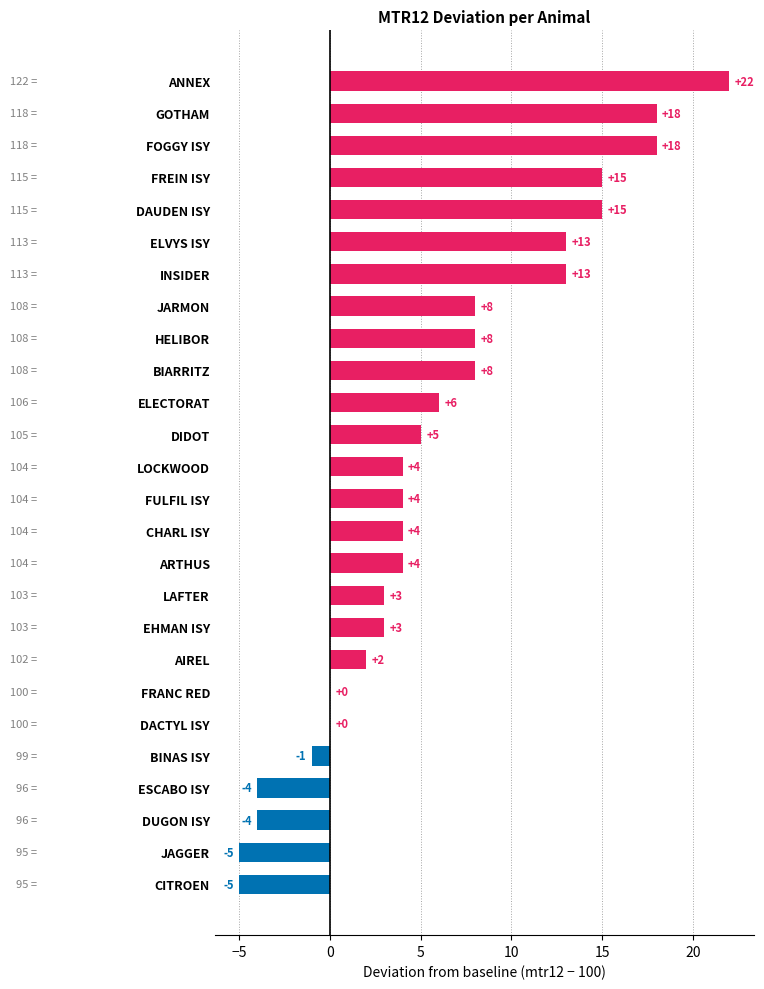

What is the sum of all values?

154